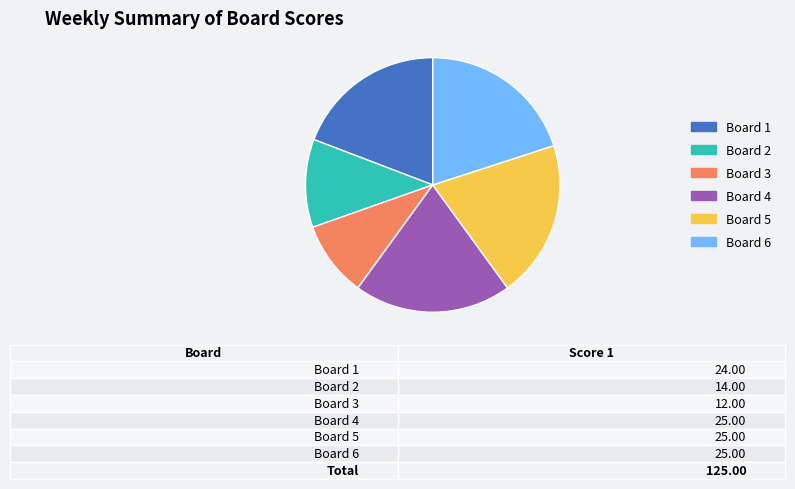

True or false: Board 6 accounts for 20% of the total.

True